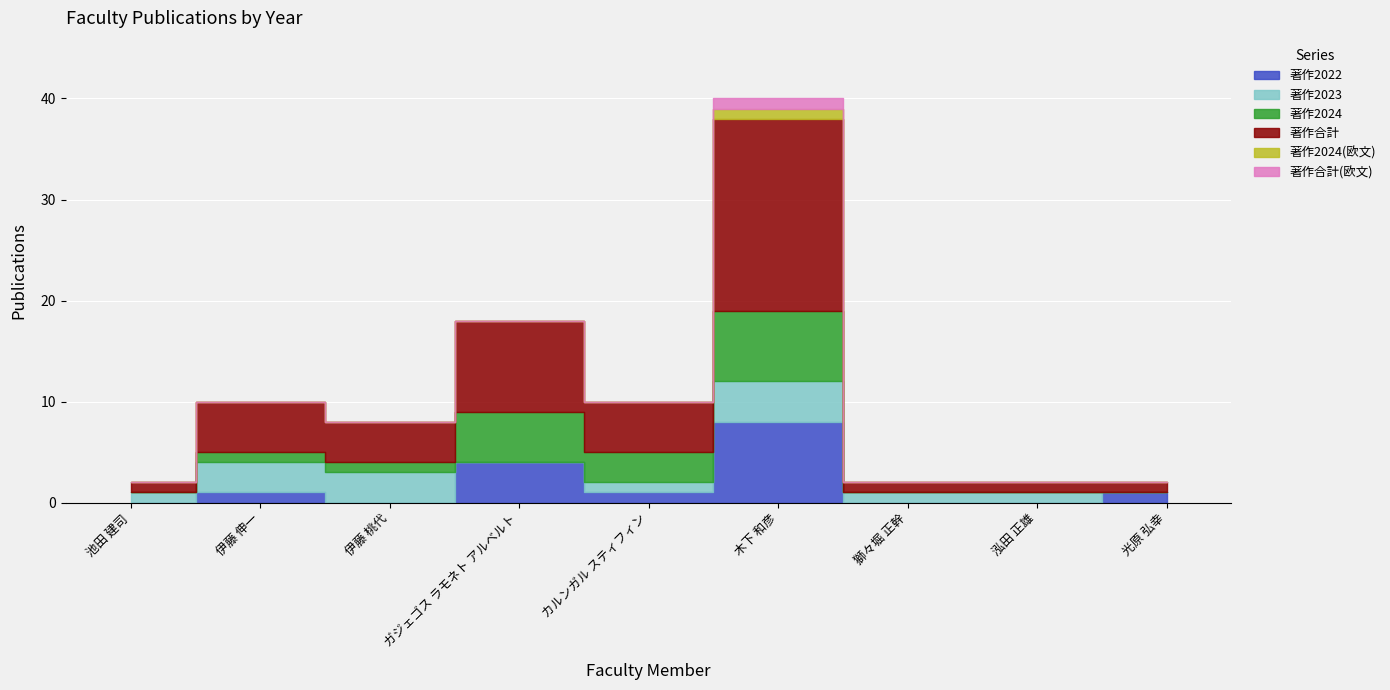

Is the value of 著作合計 at 伊藤 桃代 greater than the value of 著作2024(欧文) at 泓田 正雄?

Yes